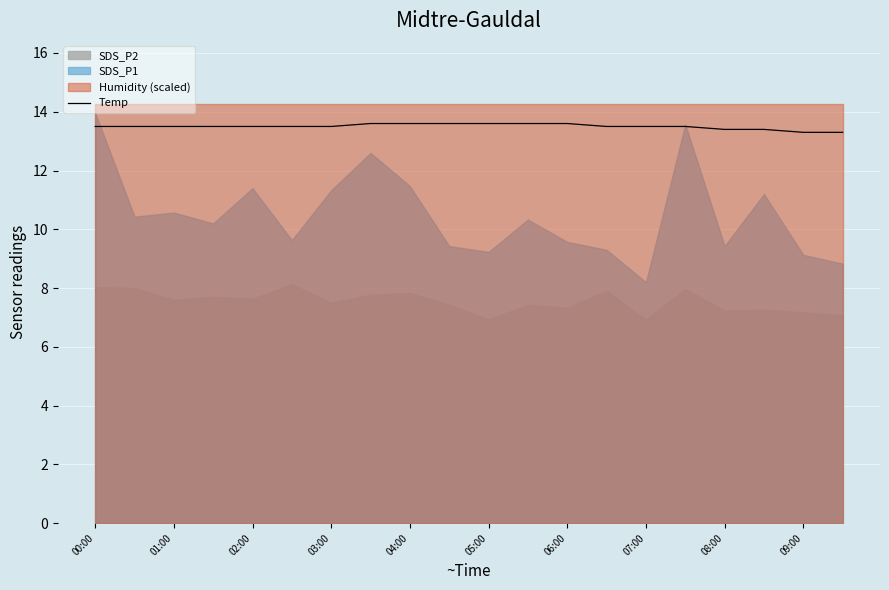

The Temp series shows 13.5 at 02:00. True or false?

True